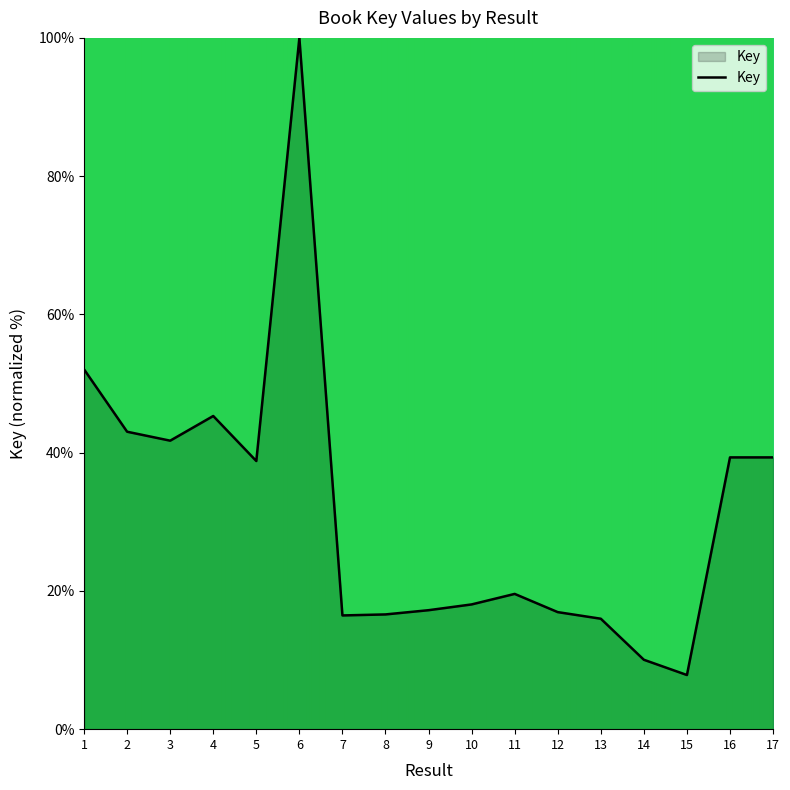

Which category has the highest value across all series?

6